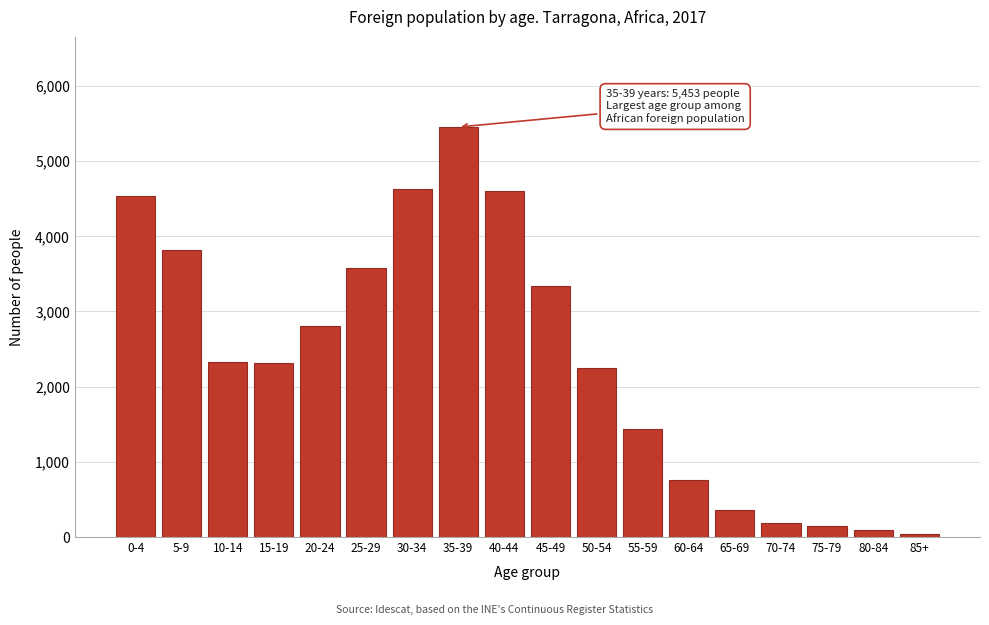

What is the sum of all values?

42686